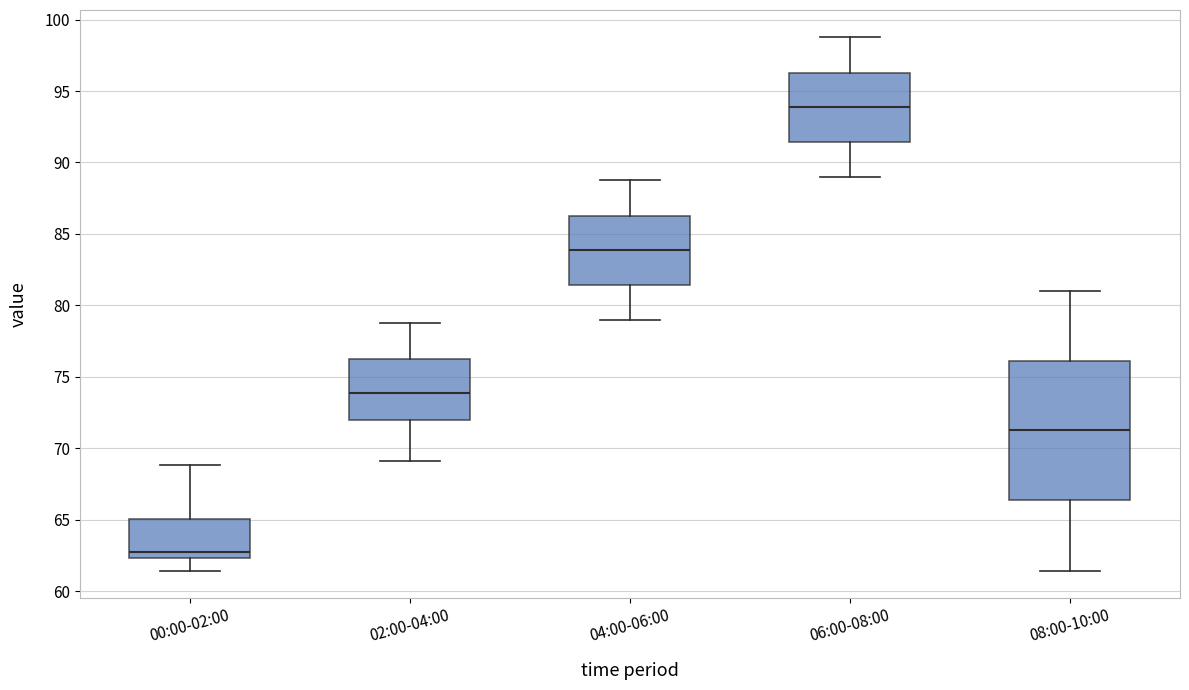

Reading left to right, read every box against the y-axis: the position of its median line, the range the box covers, and the ends of its whiskers. The values are not printed on the chart, so give them approximately, as read against the axis.

00:00-02:00: median 63.0, box 62.5 to 65.0, whiskers 61.5 to 69.0
02:00-04:00: median 74.0, box 72.0 to 76.5, whiskers 69.0 to 79.0
04:00-06:00: median 84.0, box 81.5 to 86.5, whiskers 79.0 to 89.0
06:00-08:00: median 94.0, box 91.5 to 96.5, whiskers 89.0 to 99.0
08:00-10:00: median 71.5, box 66.5 to 76.0, whiskers 61.5 to 81.0